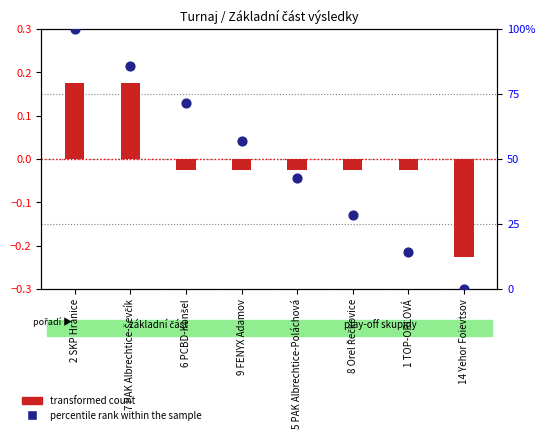

Is the value of transformed count at 14 Yehor Foievtsov greater than the value of percentile rank within the sample at 8 Orel Řečkovice?

No